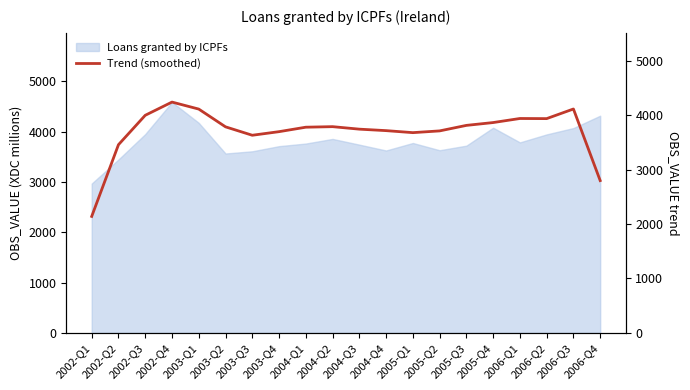

Which category has the lowest value across all series?

2002-Q1